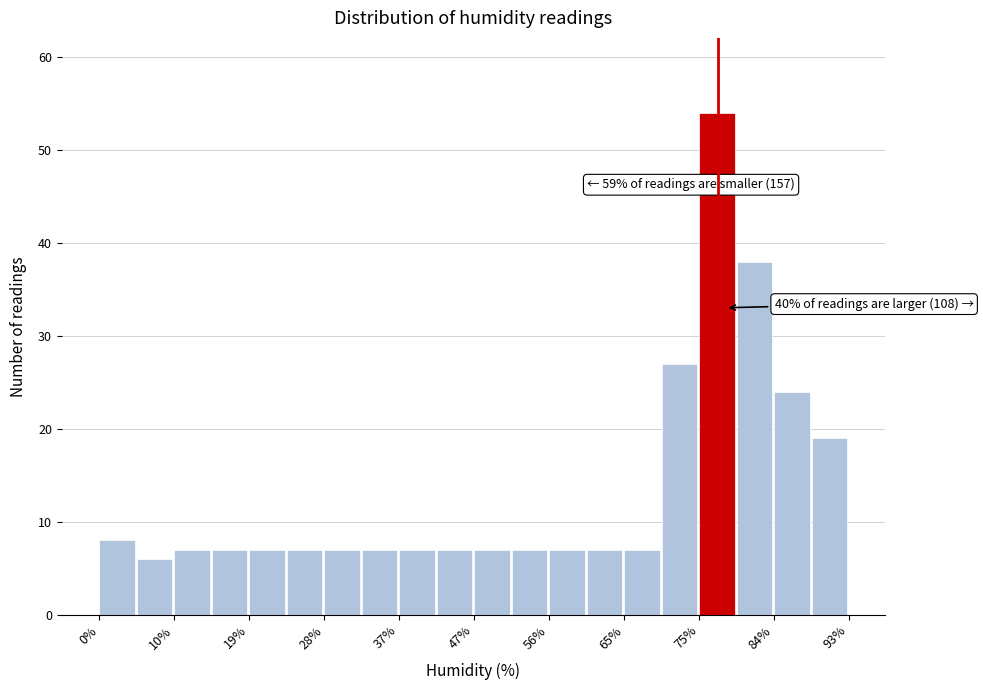

Over which range of the x-axis is the bar tallest?

75 to 79